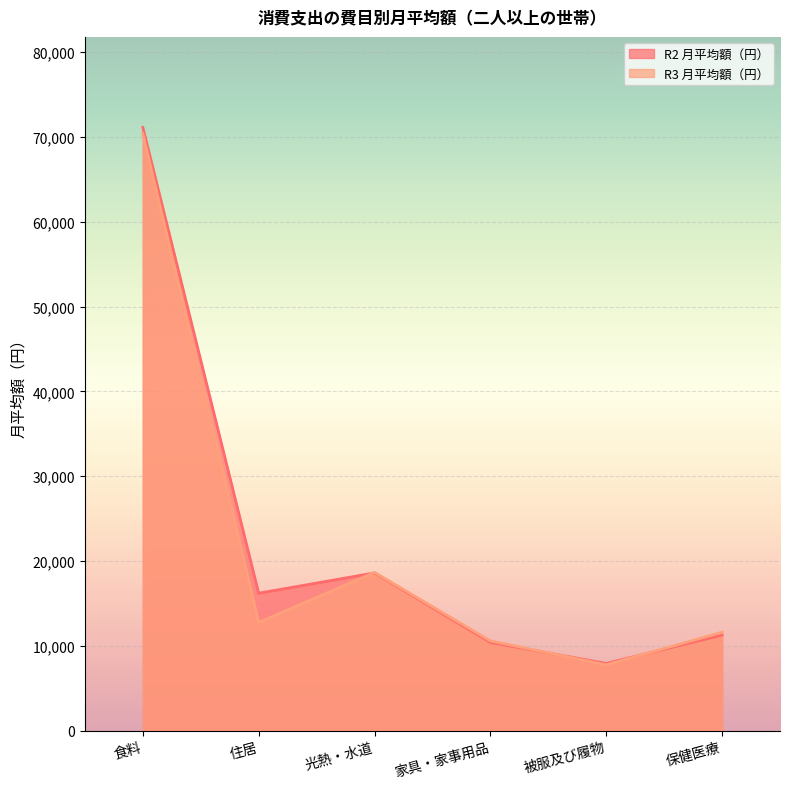

Which series ends up on top after the final intersection of R2 月平均額（円） and R3 月平均額（円）?

R3 月平均額（円）